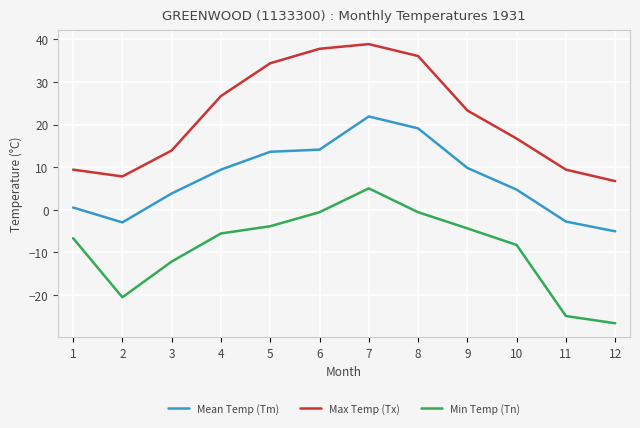

At which category is the sum across all series the highest?

7